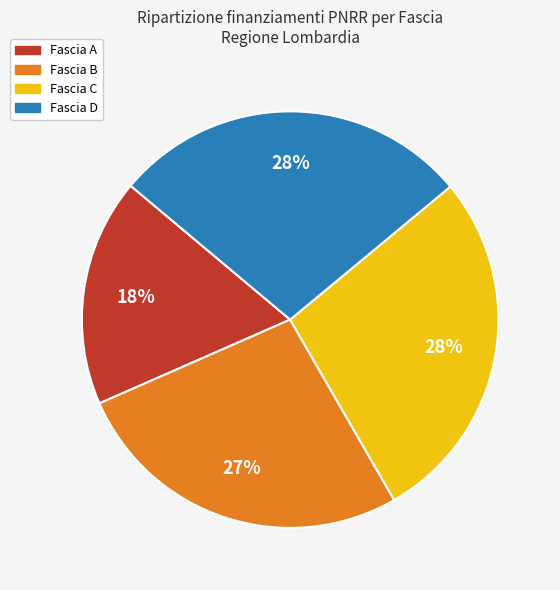

Is there any slice that represents more than half of the pie?

No